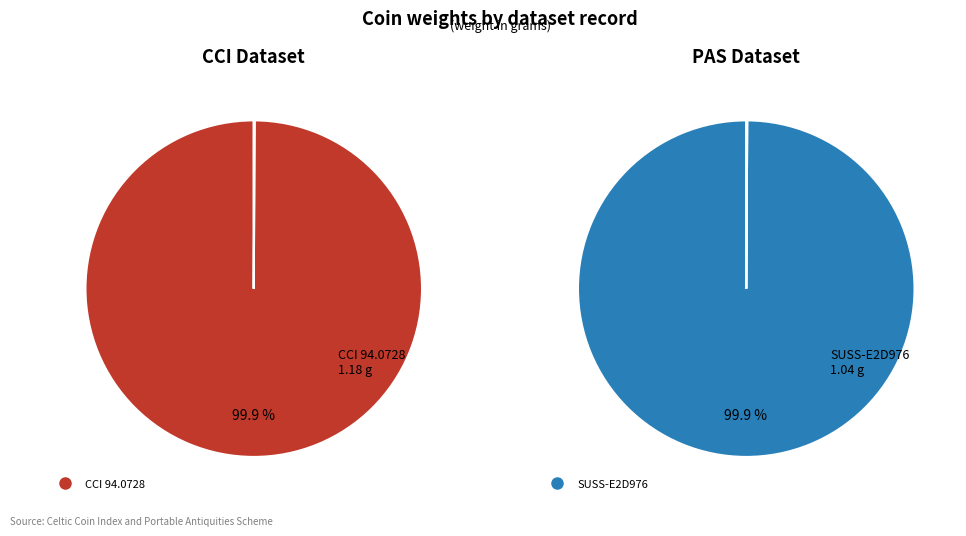

Rank the categories by value from lowest to highest.

SUSS-E2D976, CCI 94.0728